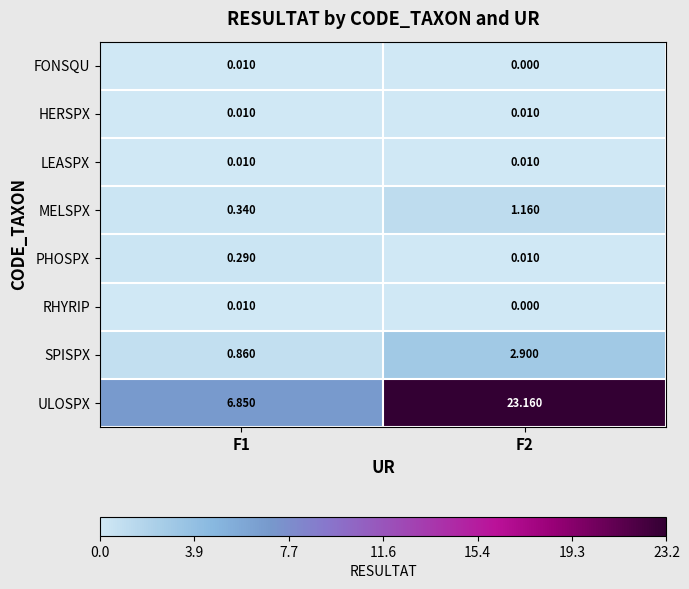

Between F1 and F2, which series saw the biggest shift?

ULOSPX